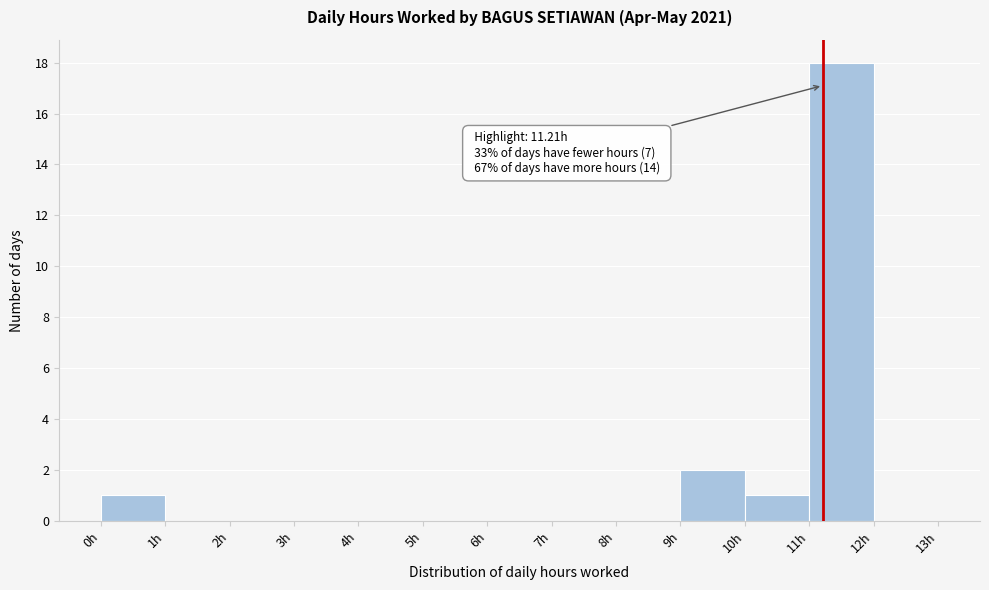

Which range on the x-axis has the tallest bar?

11 to 12